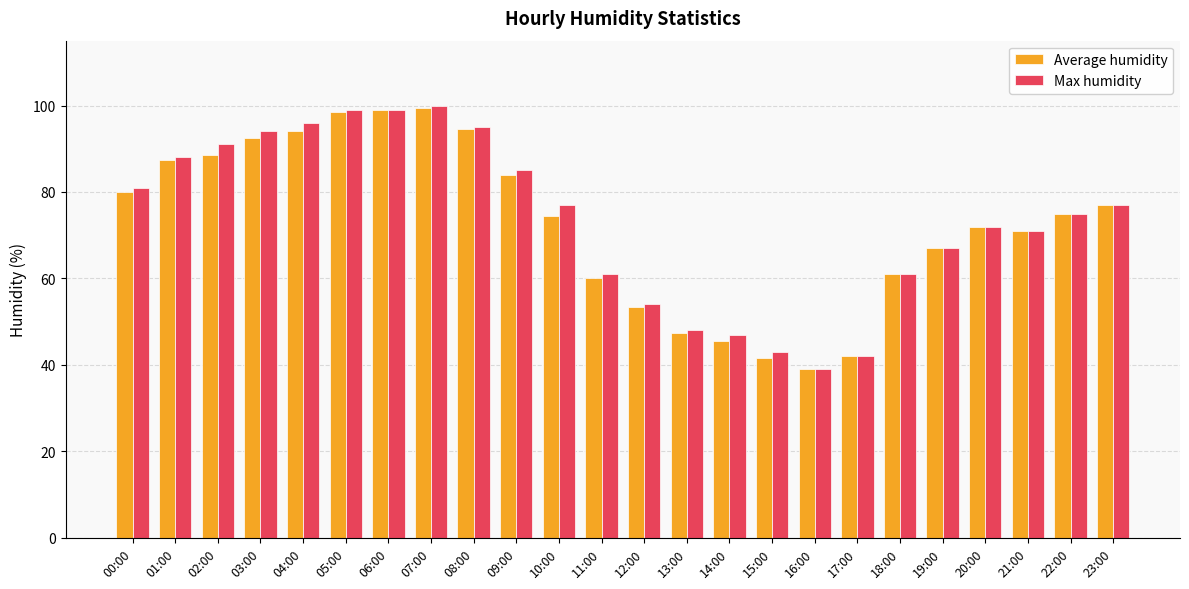

Is it true that Max humidity equals 95.0 at 08:00?

True